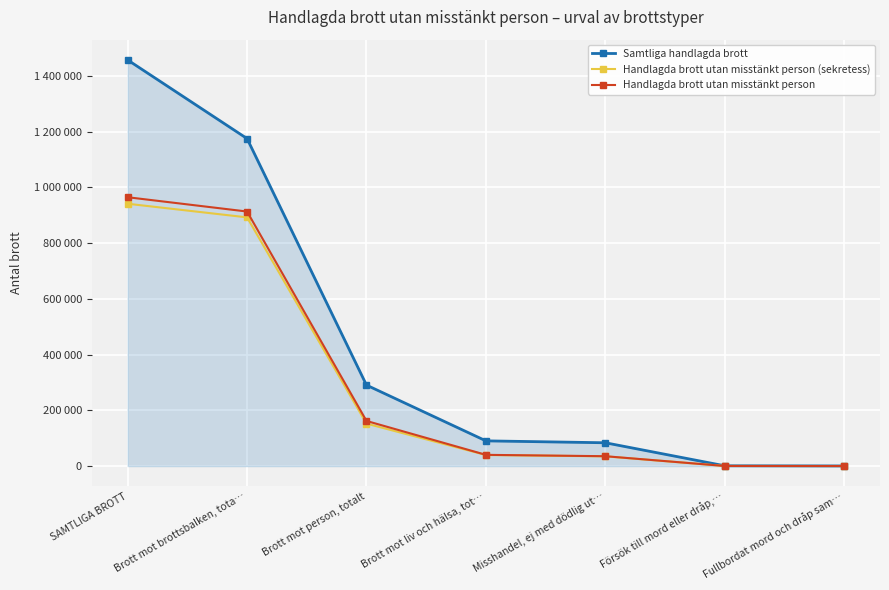

At which category is the sum across all series the highest?

SAMTLIGA BROTT